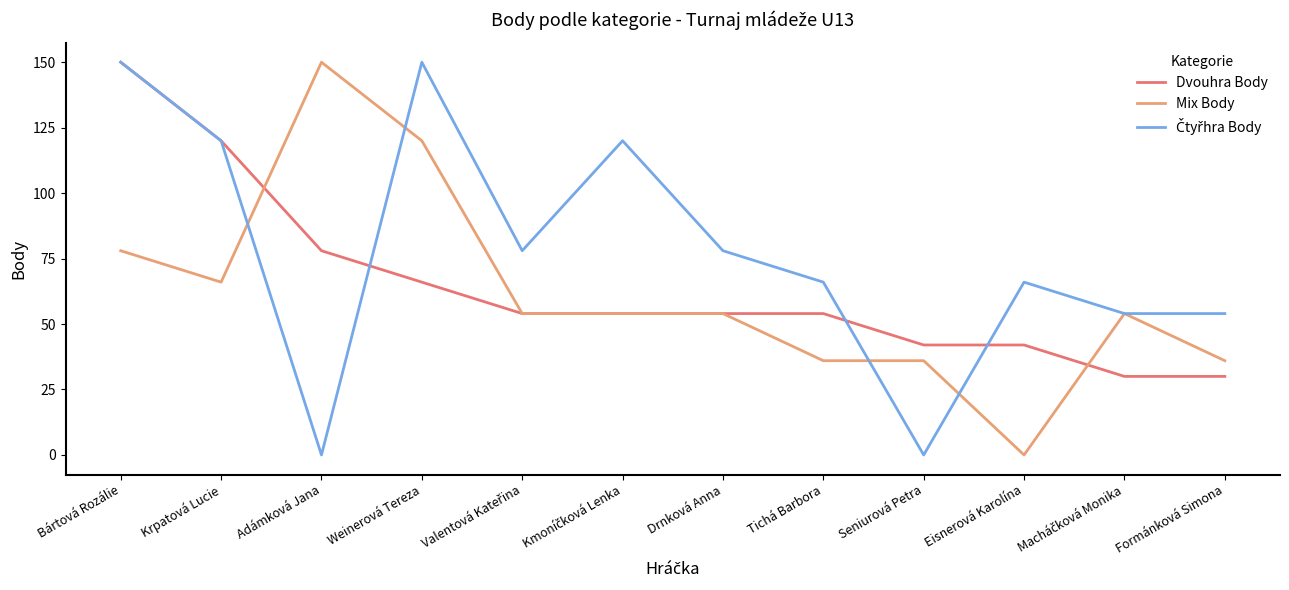

The value of Mix Body at Krpatová Lucie is 66. True or false?

True